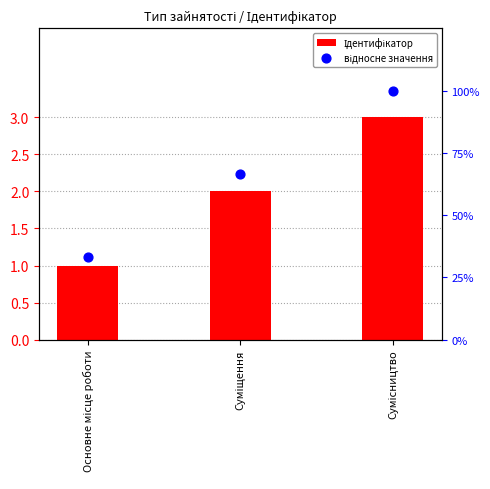

Which series contains the highest Y value?

Ідентифікатор